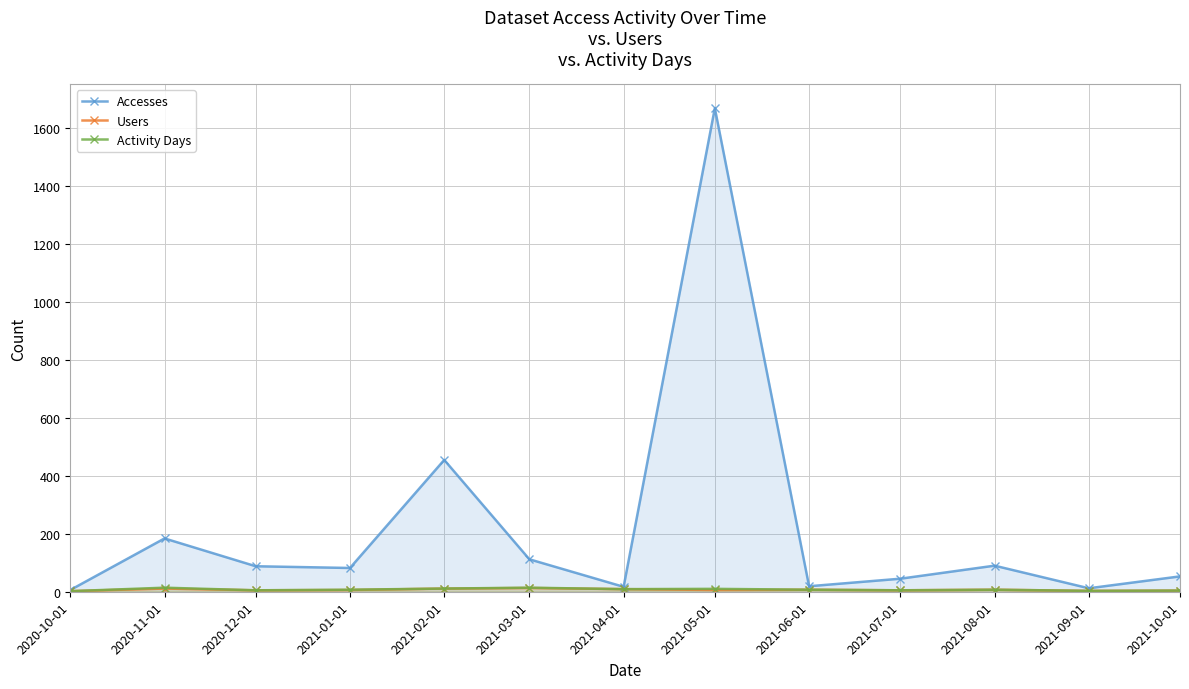

What is the value of the Users point at the 11th from the left?

7